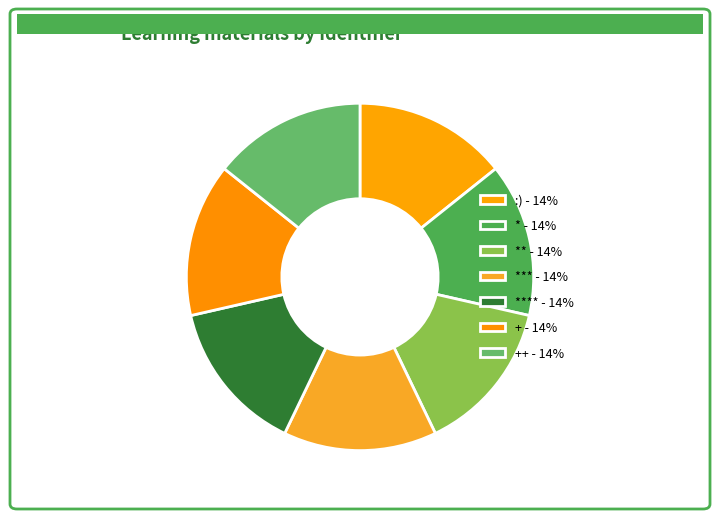

How many segments does this pie chart have?

7